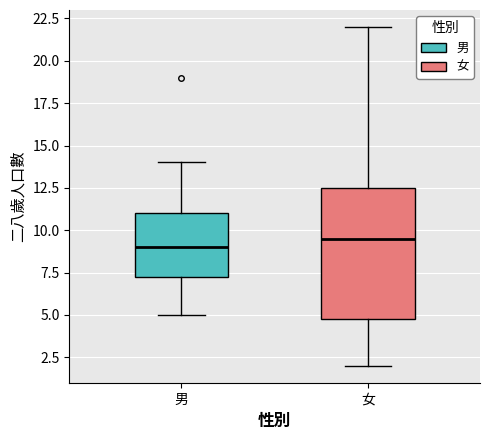

Which box's median line is the lowest?

男